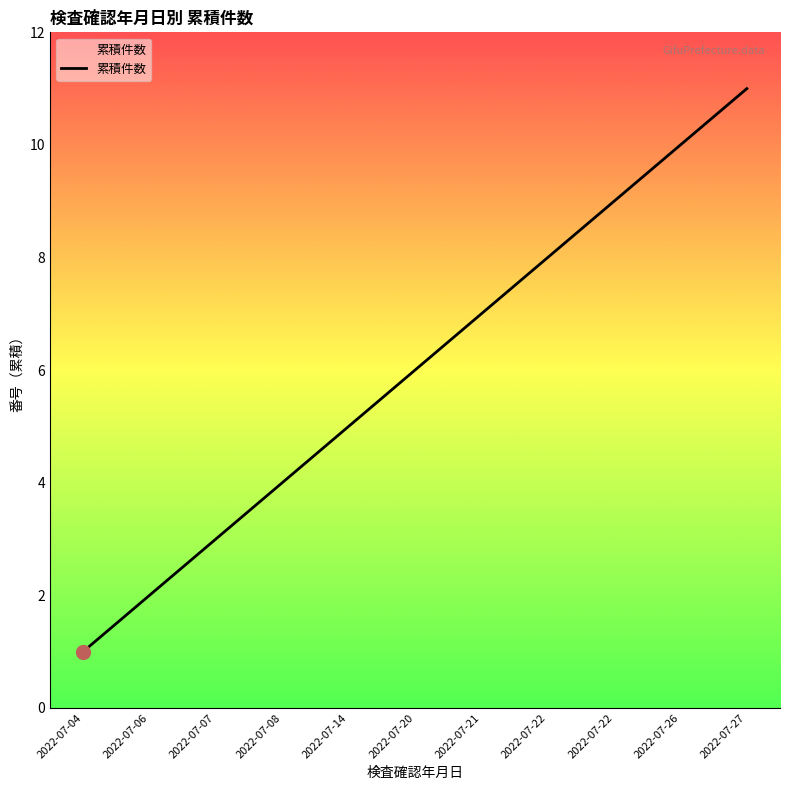

Does the chart have visible grid lines?

No